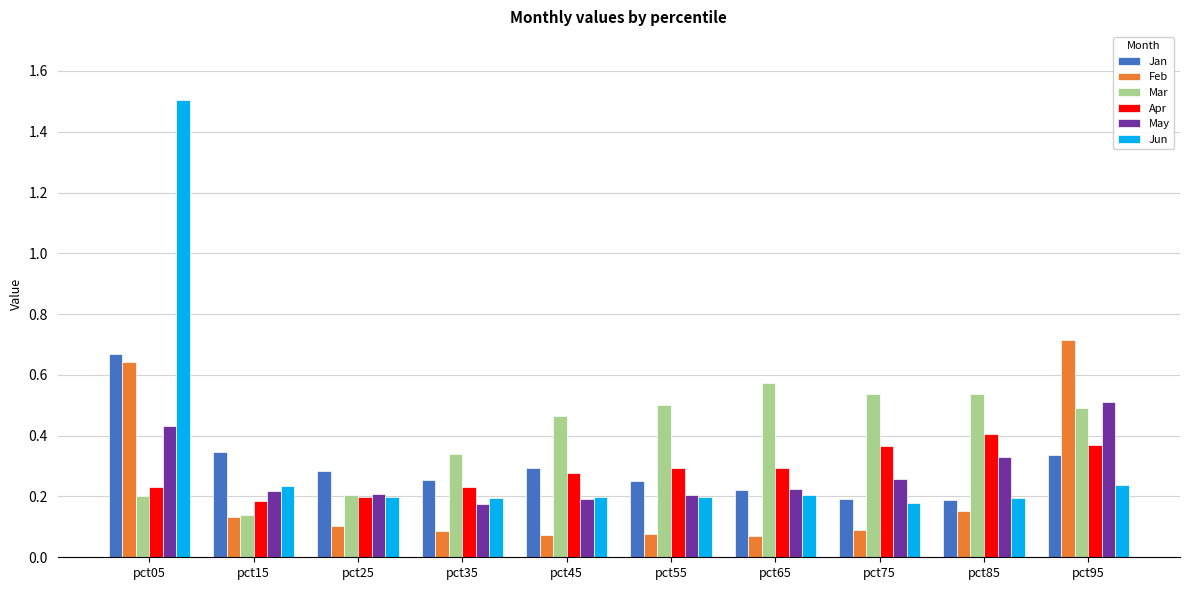

Which series has the largest total across all categories?

Mar